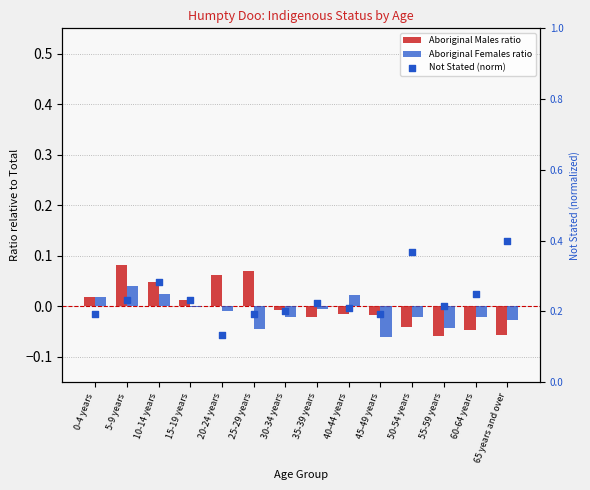

Is the value of Aboriginal Females ratio at 50-54 years greater than the value of Not Stated (norm) at 40-44 years?

No